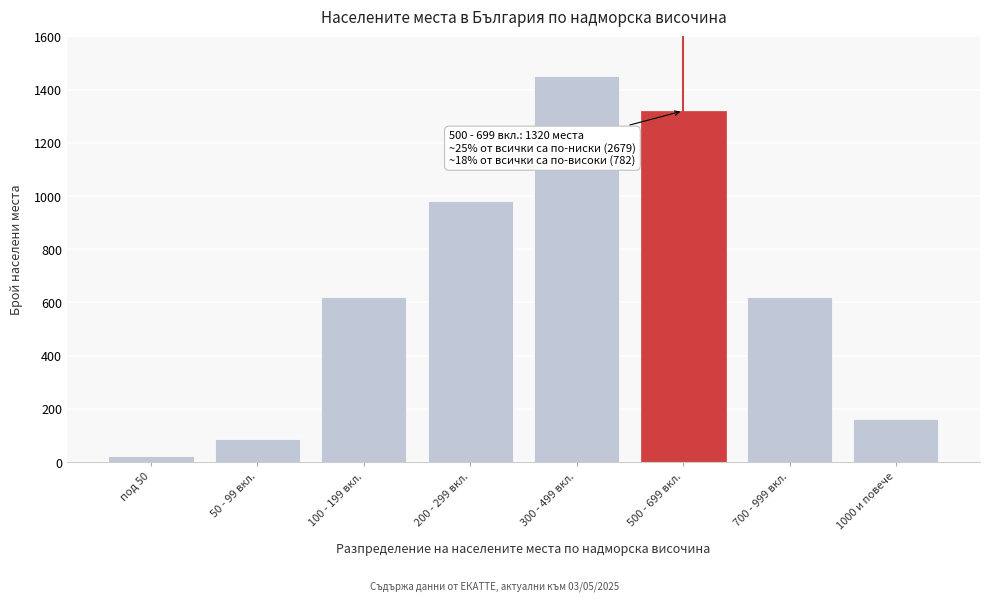

Reading right to left, extract all data points from this chart.

1000 и повече=162	700 - 999 вкл.=620	500 - 699 вкл.=1320	300 - 499 вкл.=1450	200 - 299 вкл.=980	100 - 199 вкл.=620	50 - 99 вкл.=85	под 50=22